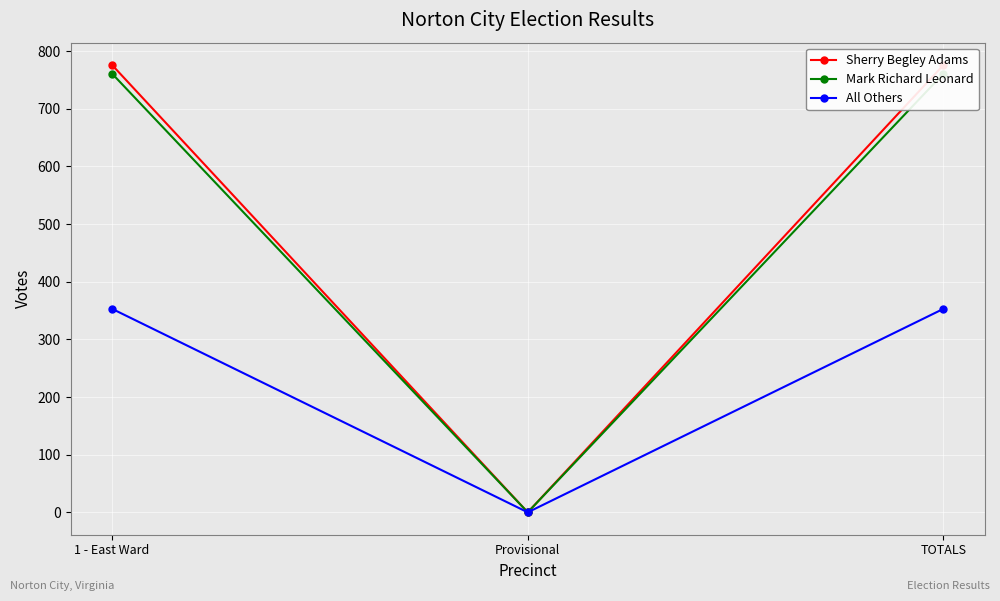

True or false: All Others has a value of 0 at Provisional.

True